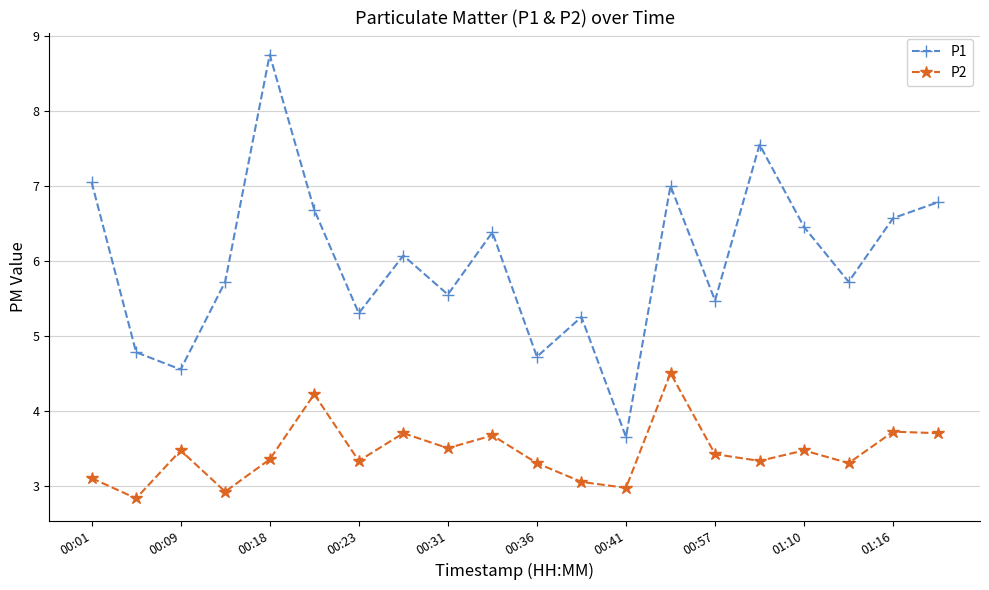

True or false: P2 and P1 cross at least once.

False